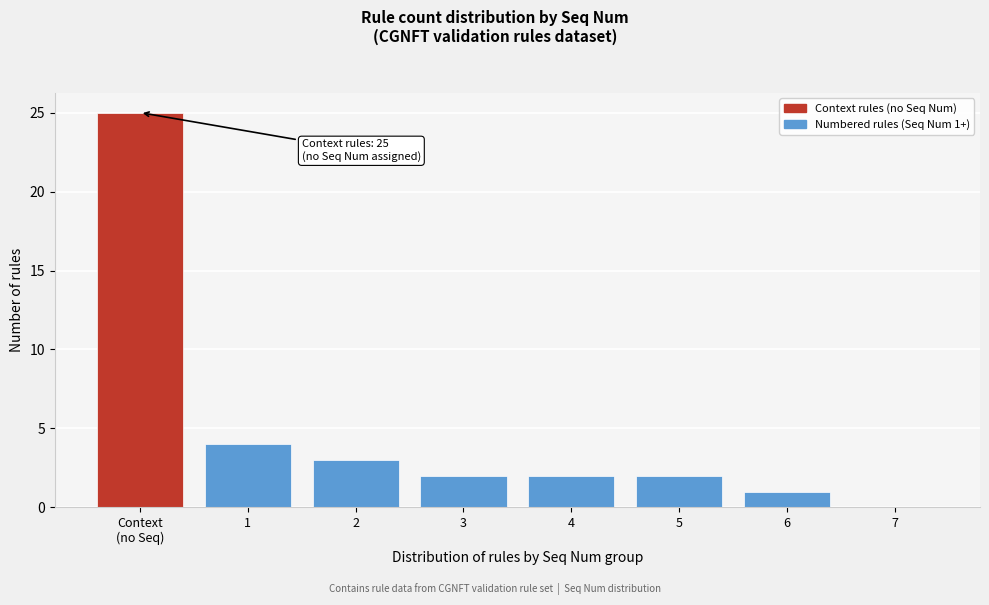

What is the greatest value displayed?

25